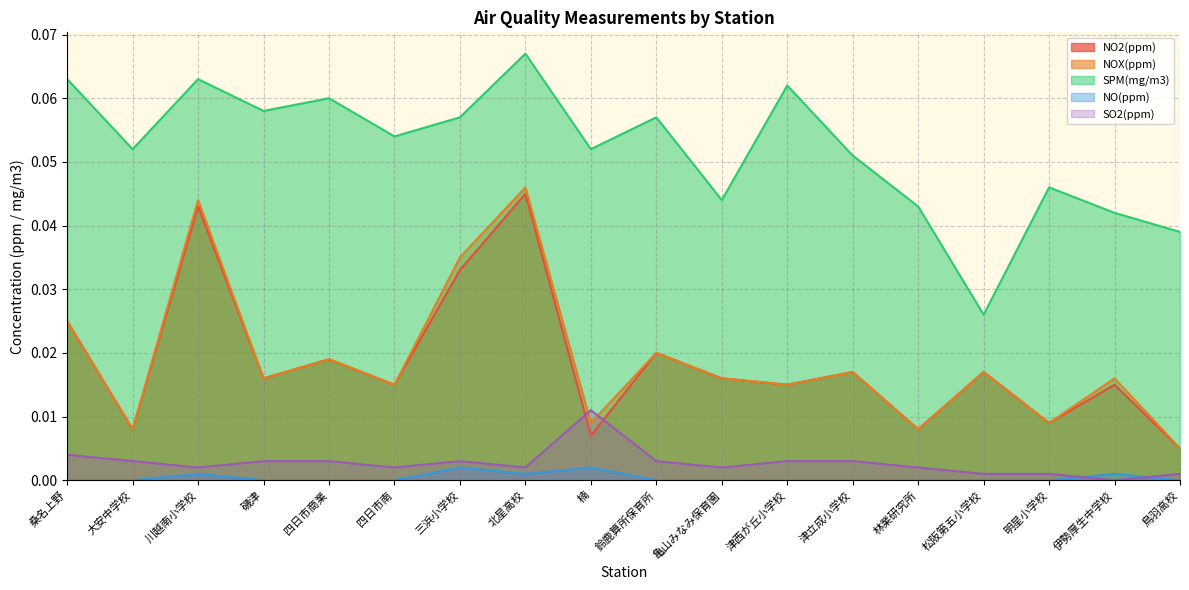

The SO2(ppm) series shows 0.0 at 北星高校. True or false?

True